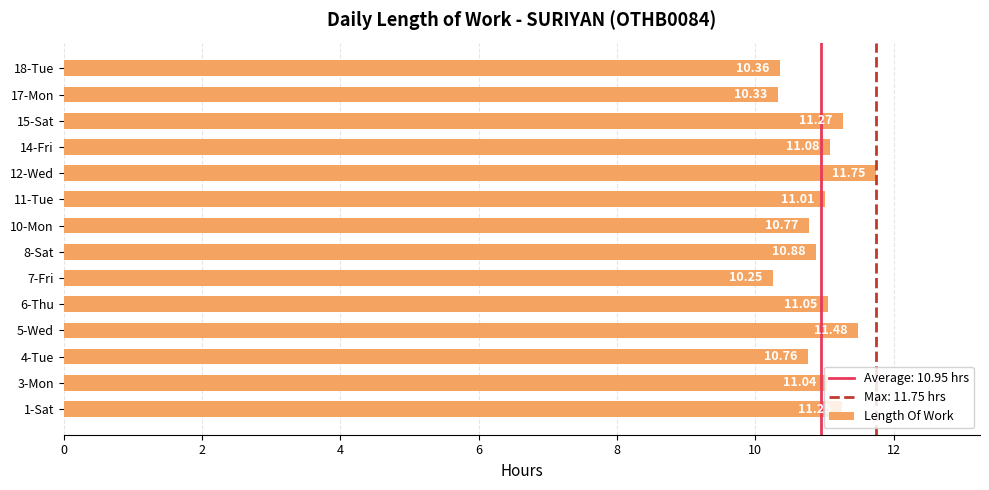

List the labels in order of value, largest first.

12-Wed, 5-Wed, 15-Sat, 1-Sat, 14-Fri, 6-Thu, 3-Mon, 11-Tue, 8-Sat, 10-Mon, 4-Tue, 18-Tue, 17-Mon, 7-Fri